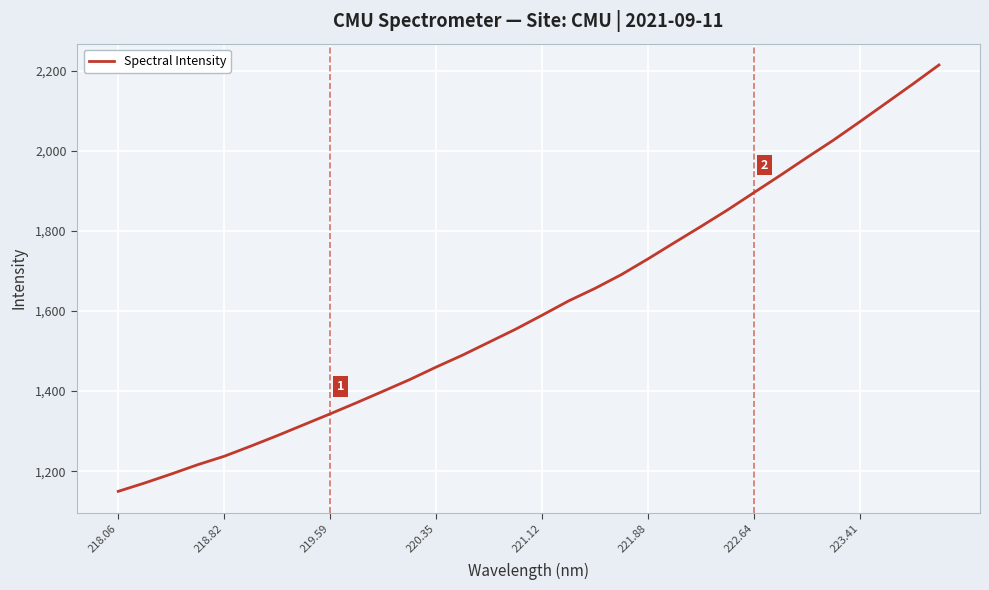

What is the difference between the maximum and minimum values?

1064.6